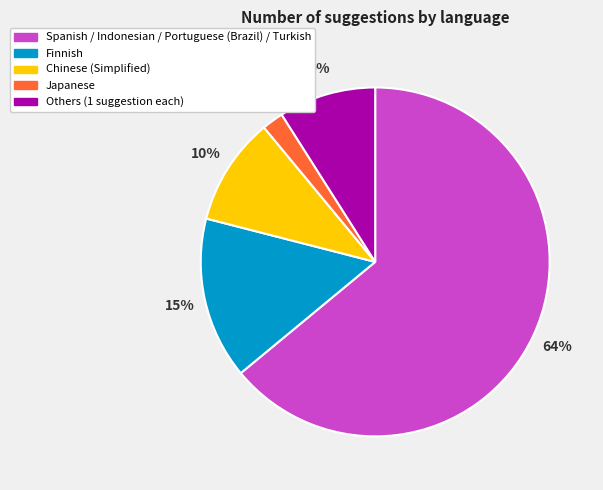

How many segments does this pie chart have?

5